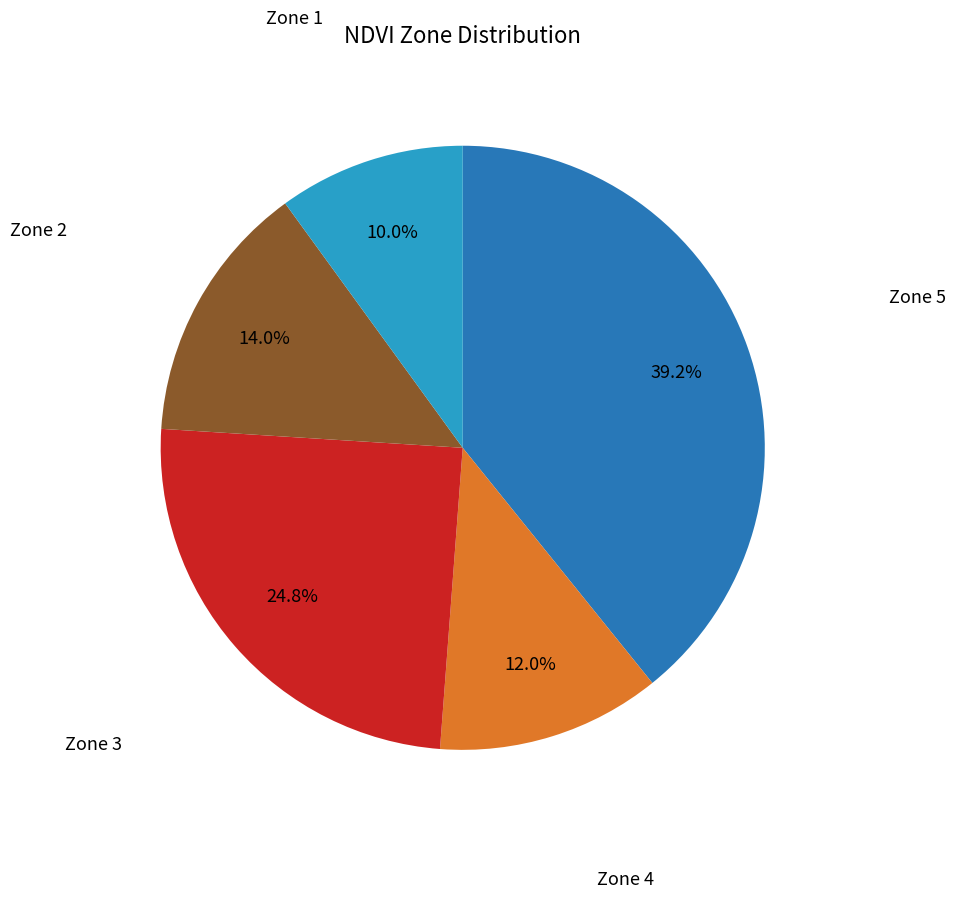

To the nearest percent, what is the difference between the largest and smallest slice percentages?

29%